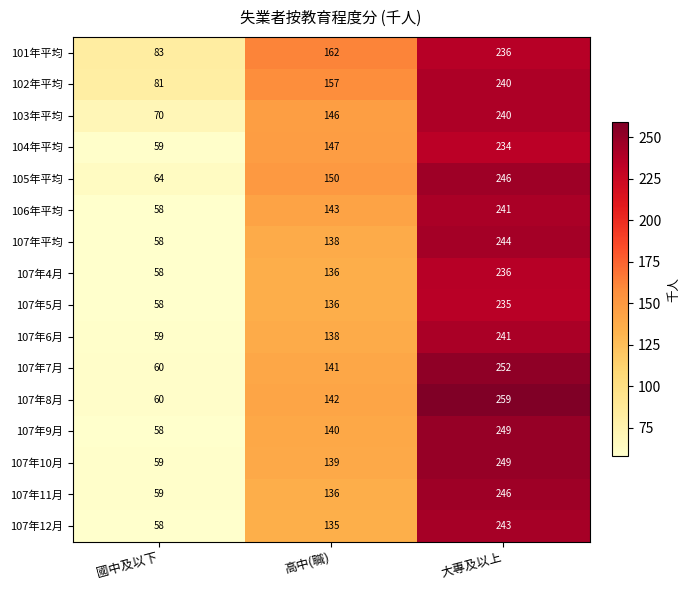

How many 107年7月 values are between 60 and 252?

3